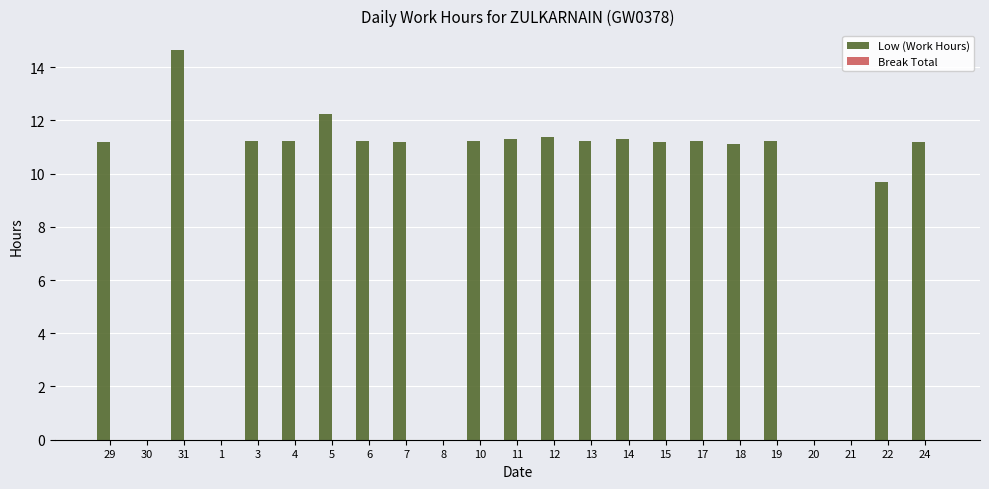

At which label is the value closest to 7?

22